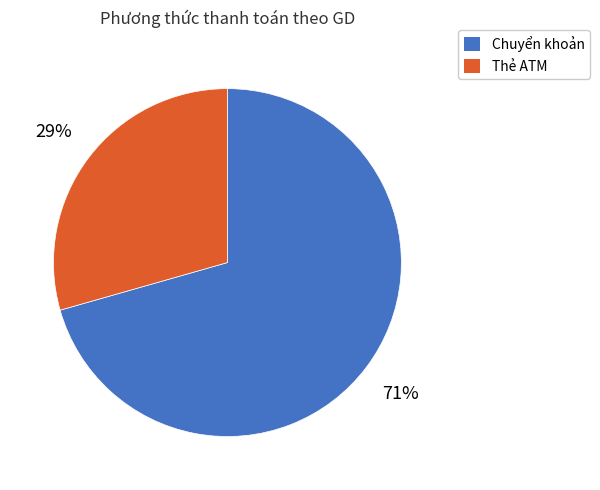

Rank the categories by value from lowest to highest.

Thẻ ATM, Chuyển khoản